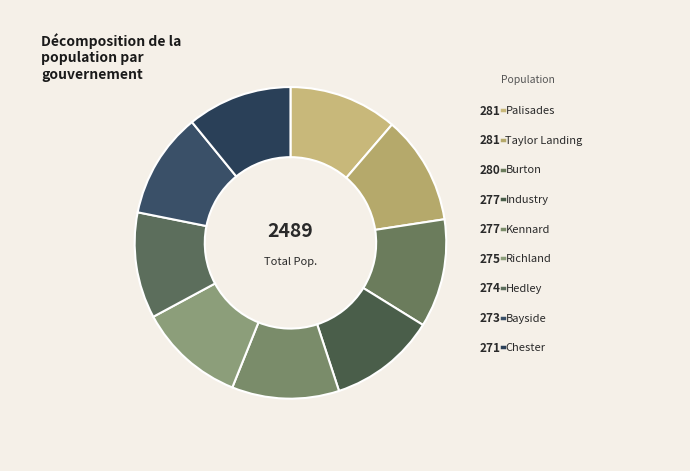

Which slice is the largest?

Palisades